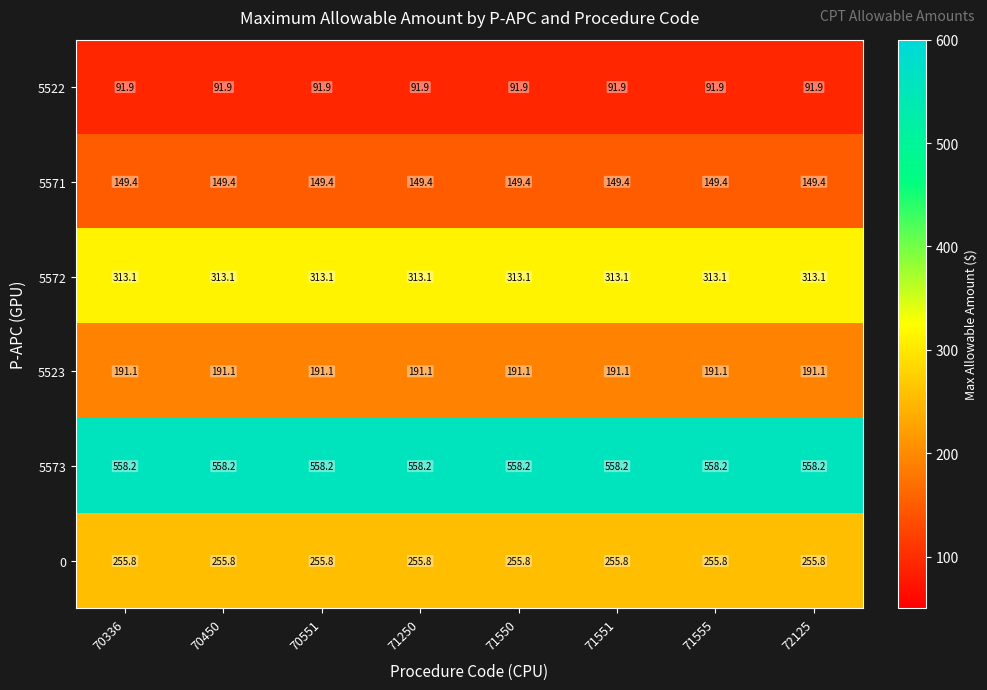

What is the spread (max minus min) of values at 71551?

466.3